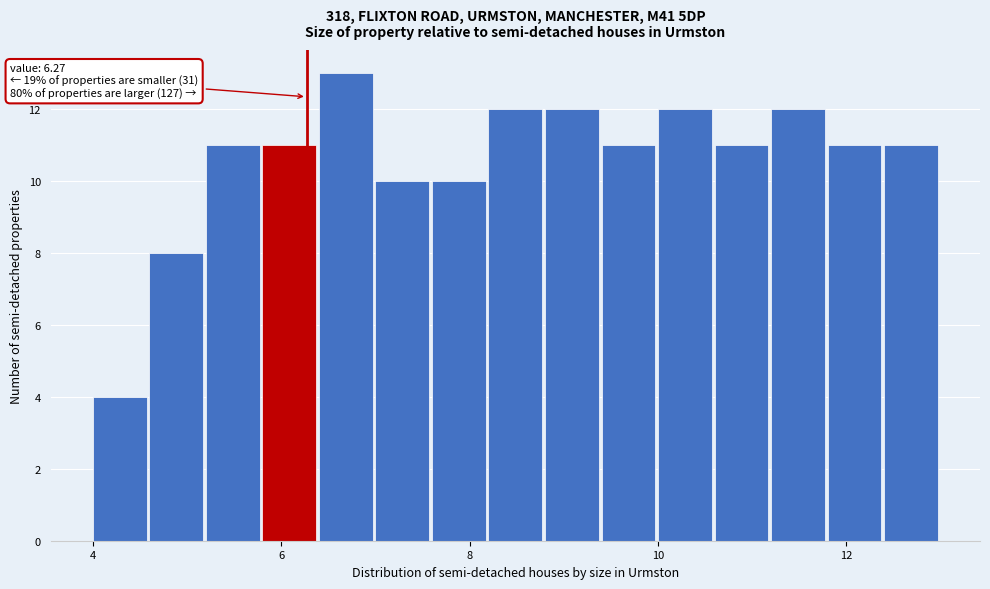

Read against the x-axis, roughly where is the centre of the tallest bar?

6.6